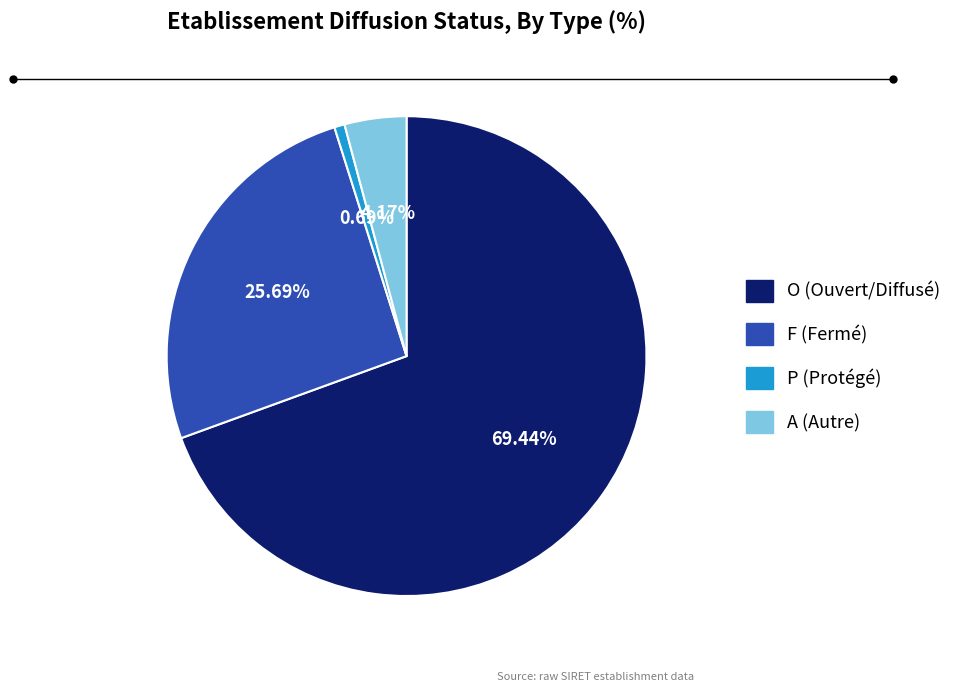

Is there a majority slice in this chart?

Yes